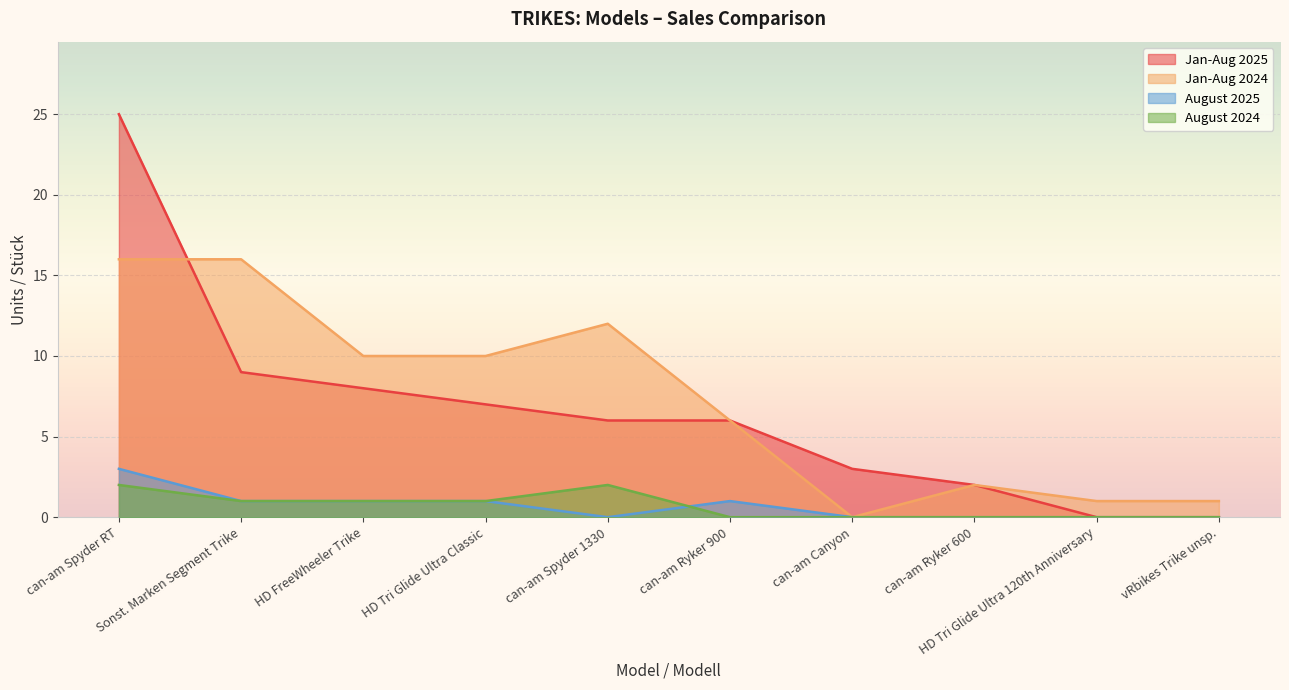

Reading left to right, transcribe all the data shown in this chart.

Jan-Aug 2025: 25	9	8	7	6	6	3	2	0	0
Jan-Aug 2024: 16	16	10	10	12	6	0	2	1	1
August 2025: 3	1	1	1	0	1	0	0	0	0
August 2024: 2	1	1	1	2	0	0	0	0	0